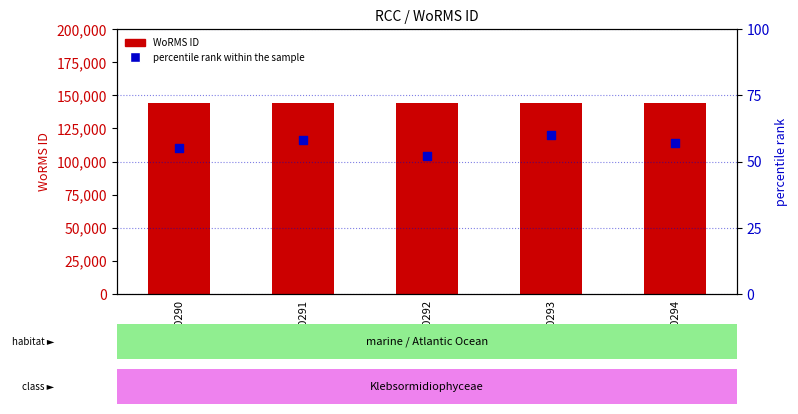

At which category is the sum across all series the highest?

RCC10293